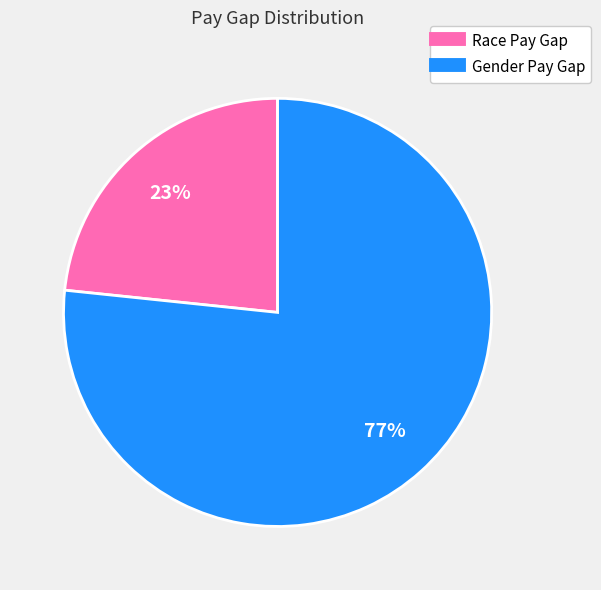

Is there any slice that represents more than half of the pie?

Yes